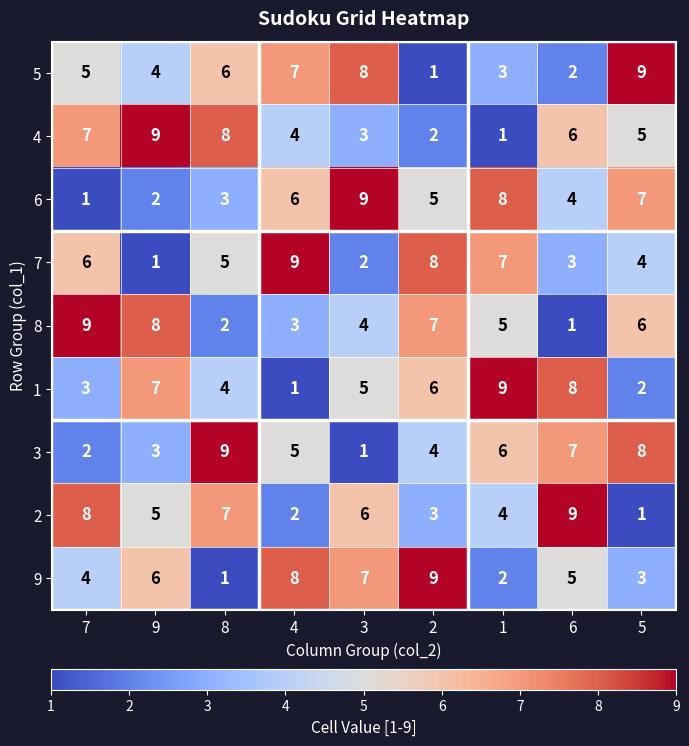

At how many categories does at least one series exceed 5?

9